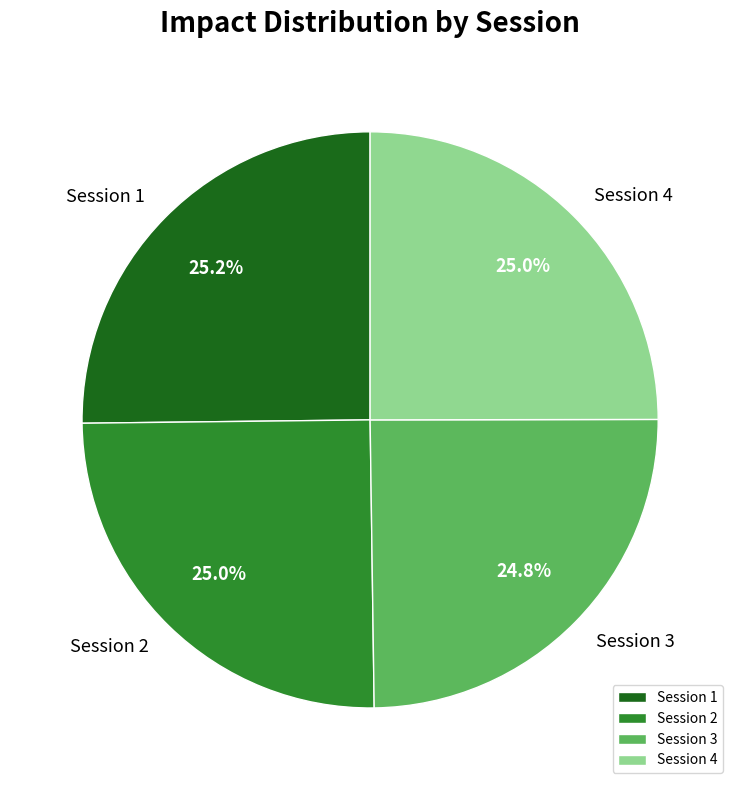

Is there any slice that represents more than half of the pie?

No